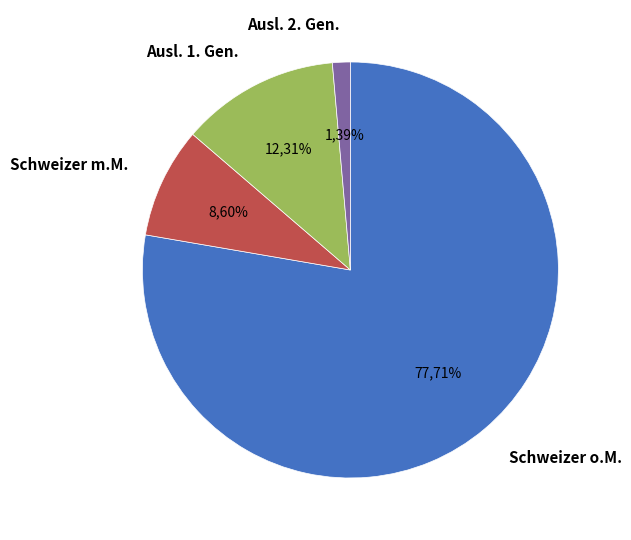

Do Ausländer/innen der ersten Generation and Schweizer/innen ohne Migrationshintergrund together represent more than half of the pie?

Yes